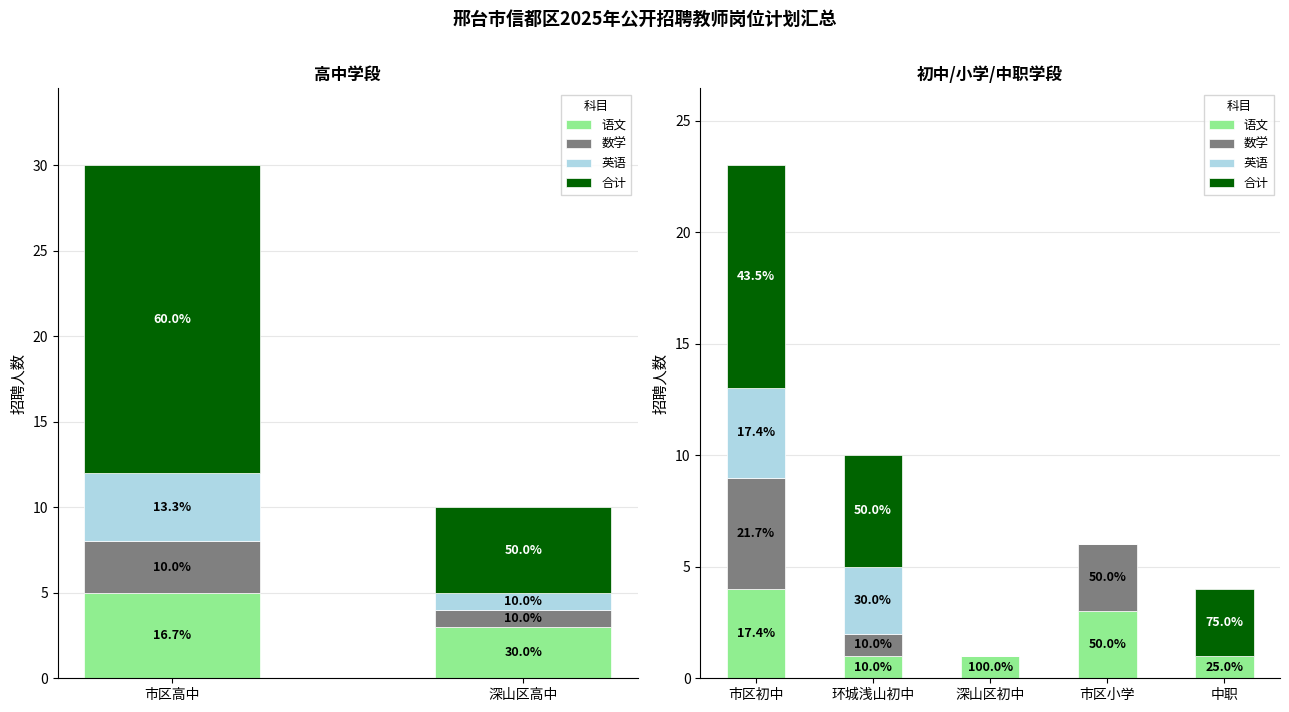

Between 市区小学 and 中职, which series saw the biggest shift?

数学